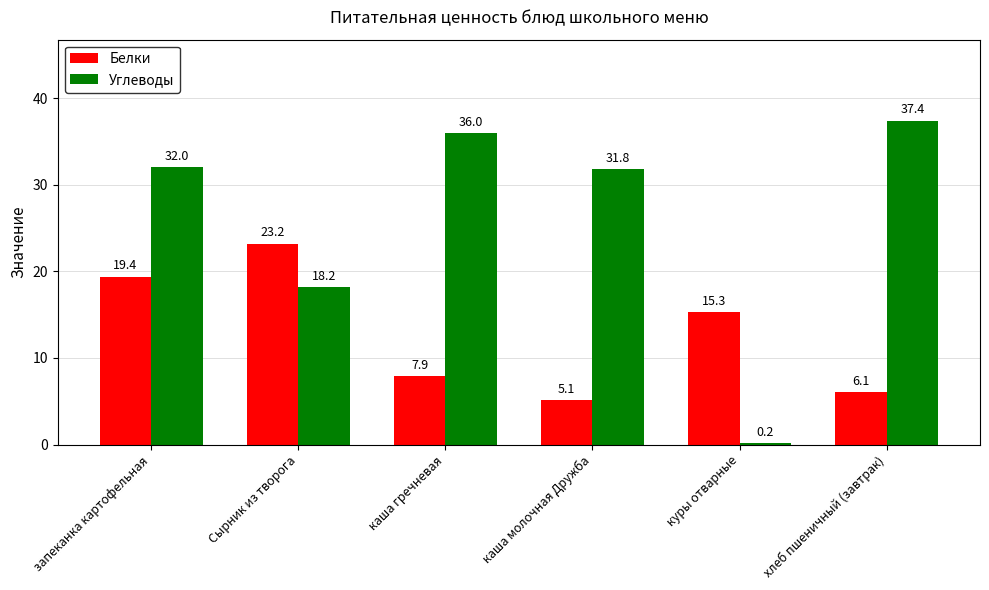

What is the label of the 1st bar from the right?

хлеб пшеничный (завтрак)